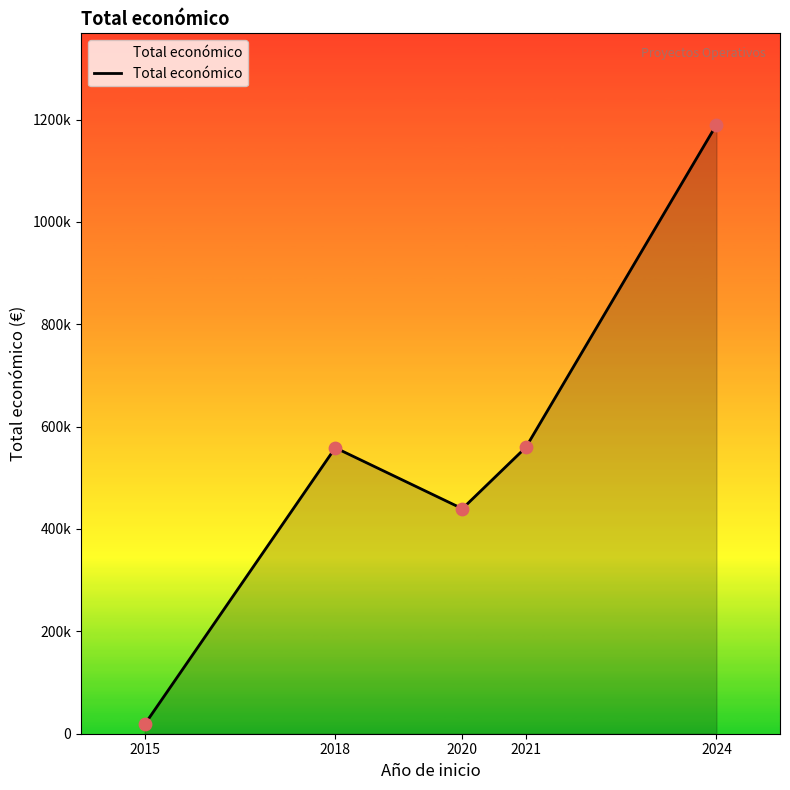

What is the change in value from 2015 to 2020?

+421394